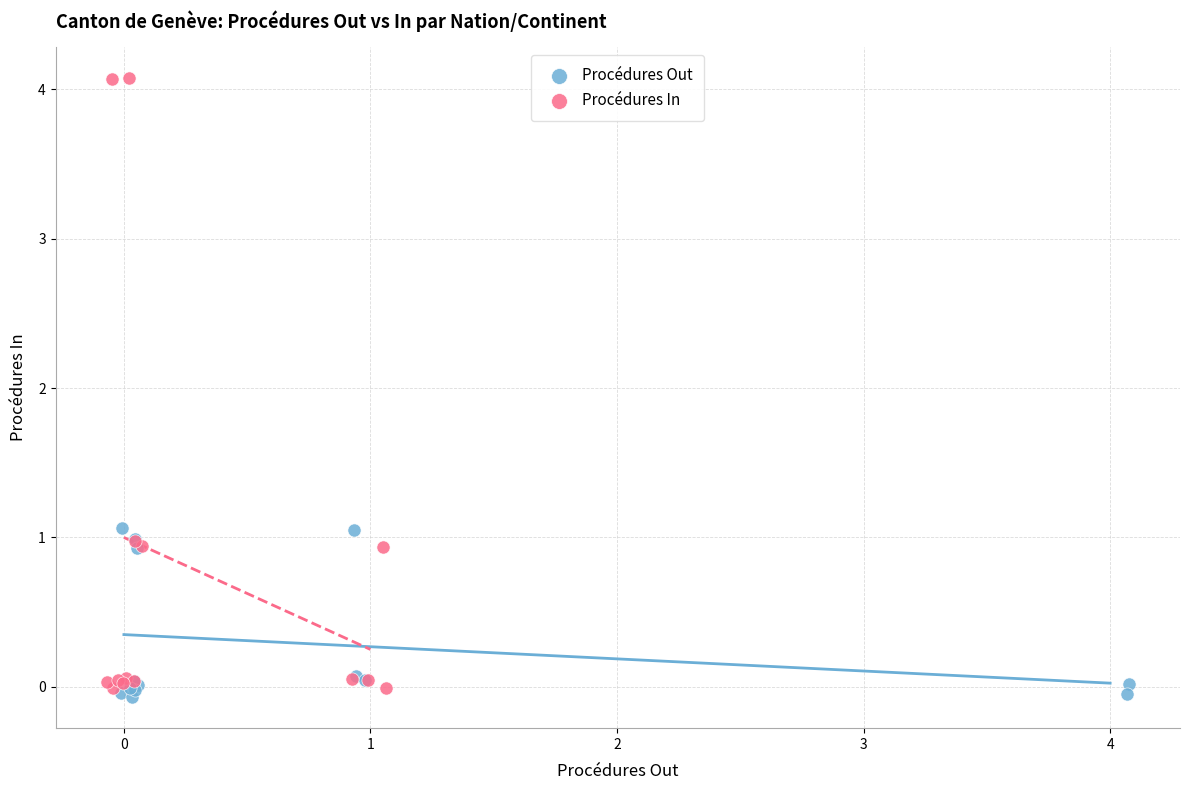

What are all the series names shown in the legend?

Procédures Out, Procédures In